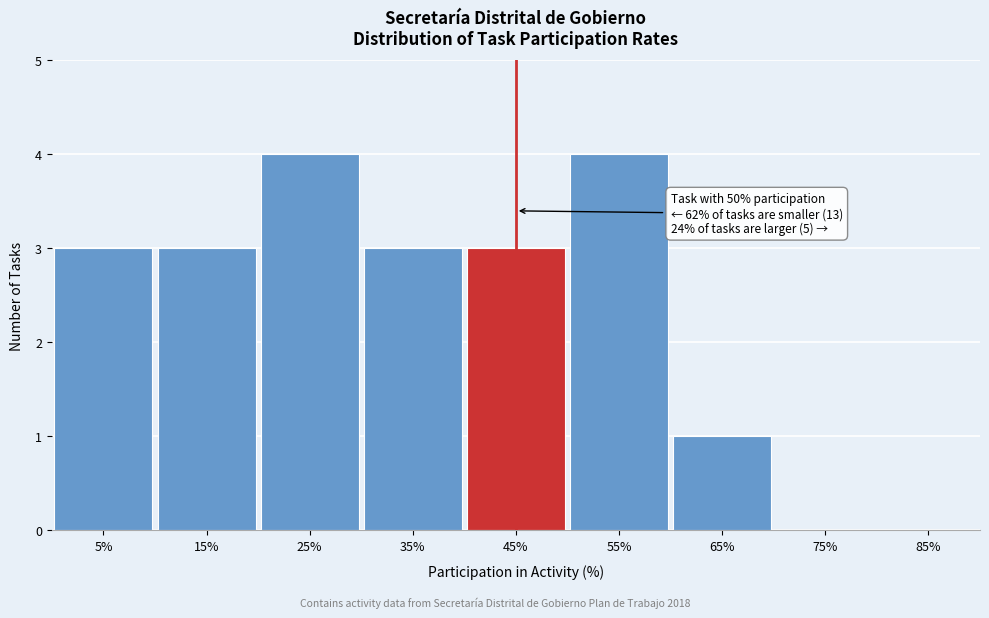

Reading right to left, extract all data points from this chart.

85%=0	75%=0	65%=1	55%=4	45%=3	35%=3	25%=4	15%=3	5%=3